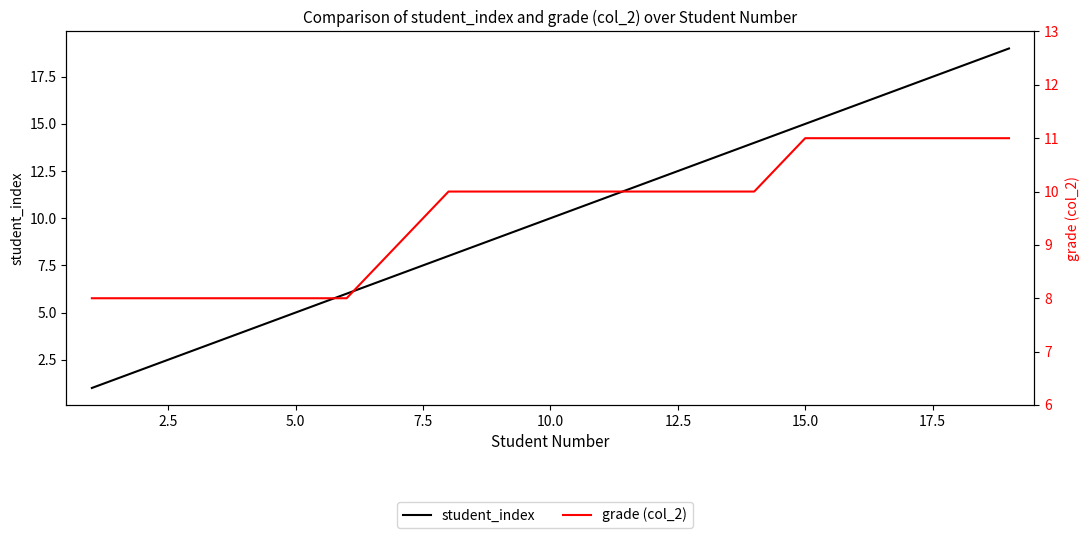

Rank the series at 5.0 from highest to lowest value.

grade (col_2), student_index